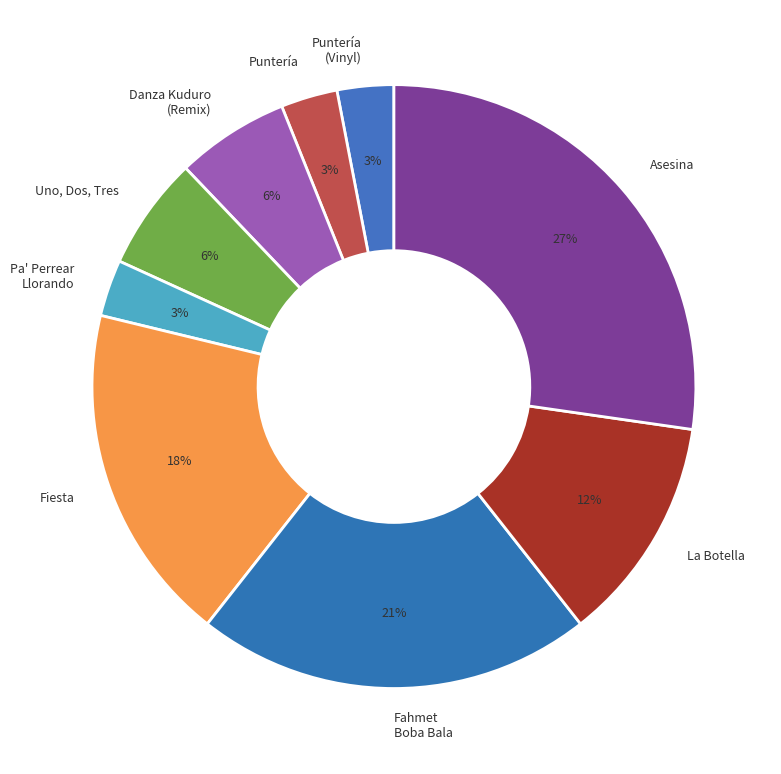

To the nearest percent, what is the difference between the largest and smallest slice percentages?

24%